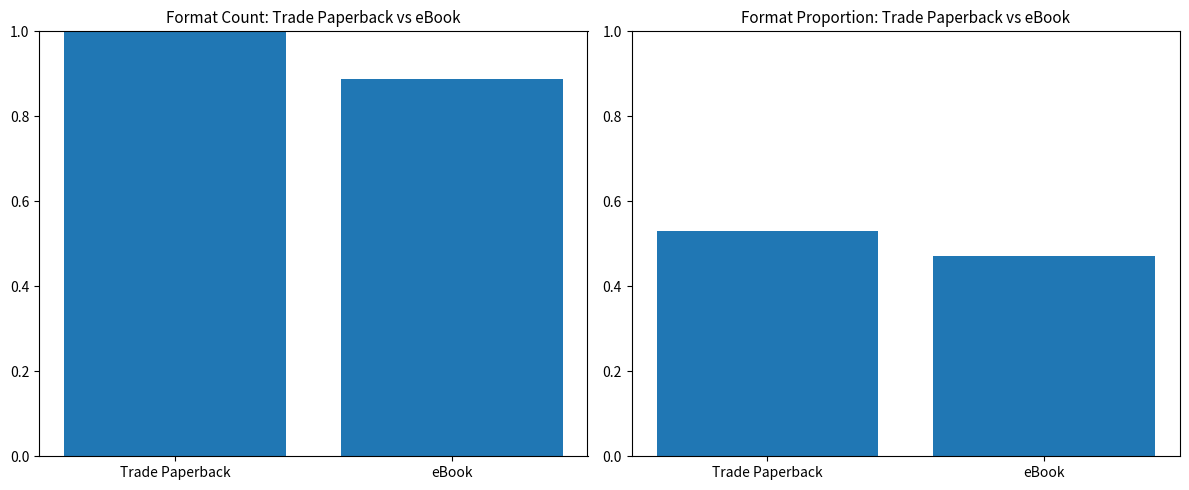

How many bars are there in each group?

2